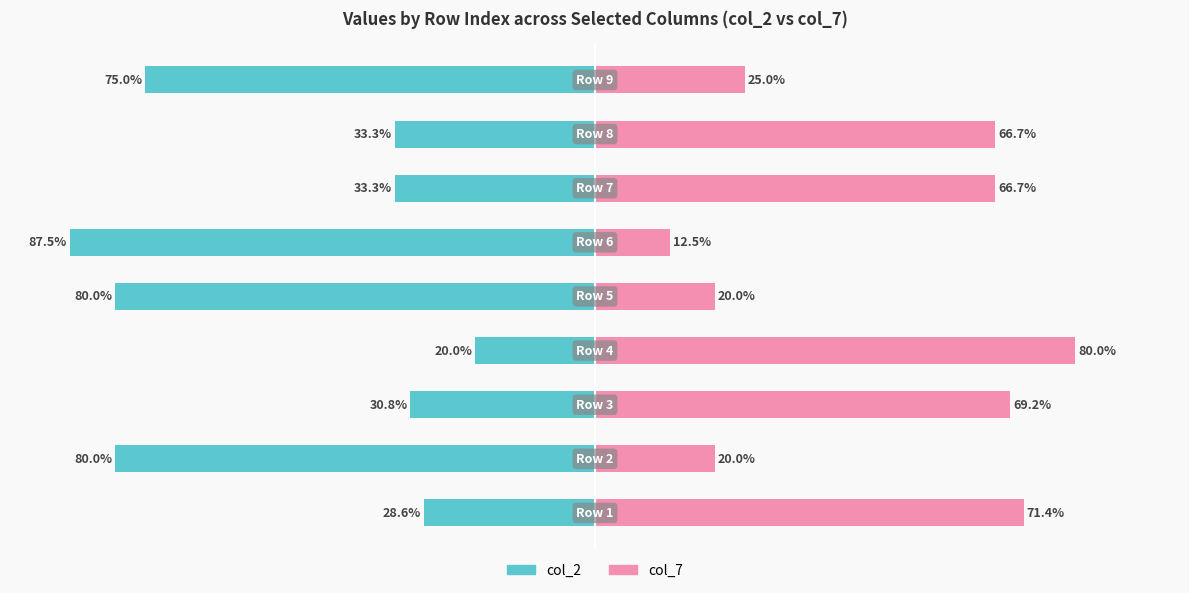

Reading left to right, list all the values displayed in this chart.

col_2: -28.6	-80.0	-30.8	-20.0	-80.0	-87.5	-33.3	-33.3	-75.0
col_7: 71.4	20.0	69.2	80.0	20.0	12.5	66.7	66.7	25.0